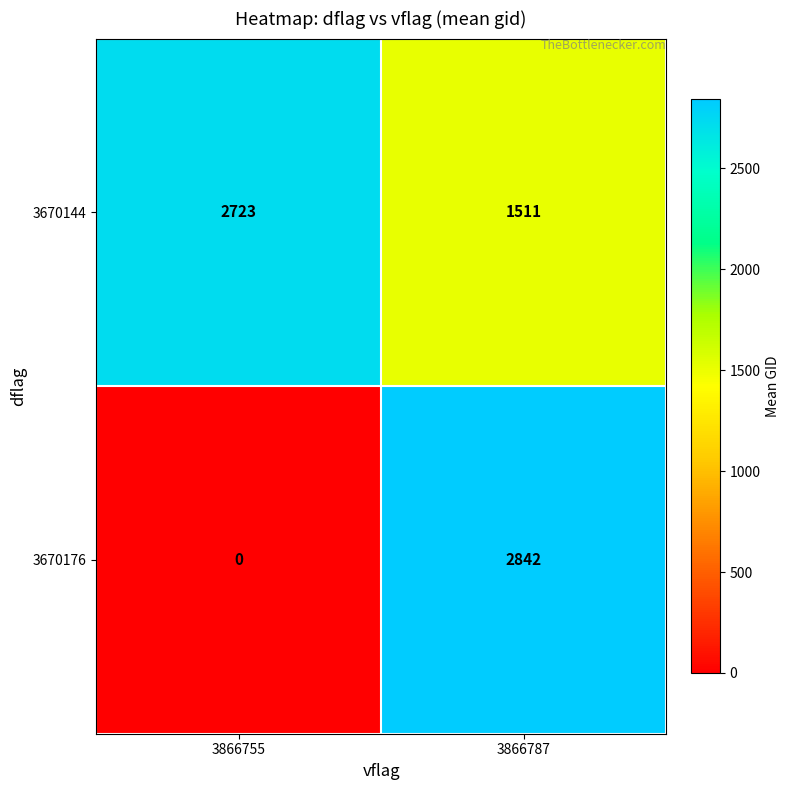

Reading right to left, list all the values displayed in this chart.

3670144: 3866787=1511	3866755=2723
3670176: 3866787=2842	3866755=0